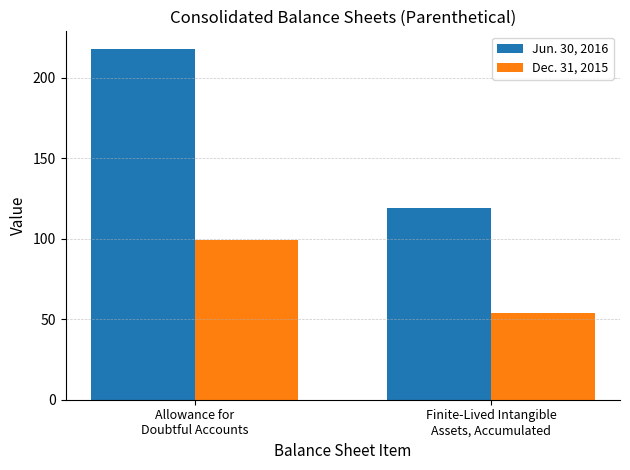

What is the sum of all Jun. 30, 2016 values?

337